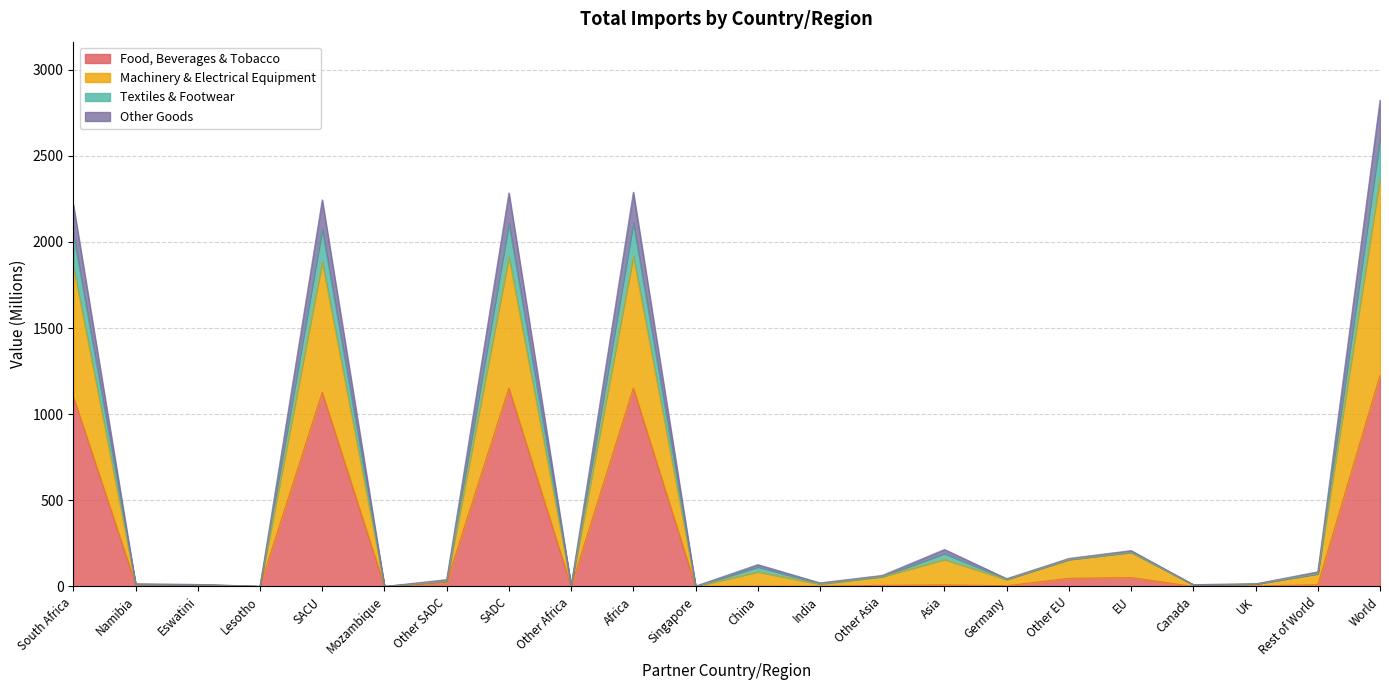

What is the highest value of the Food, Beverages & Tobacco series?

1225.7